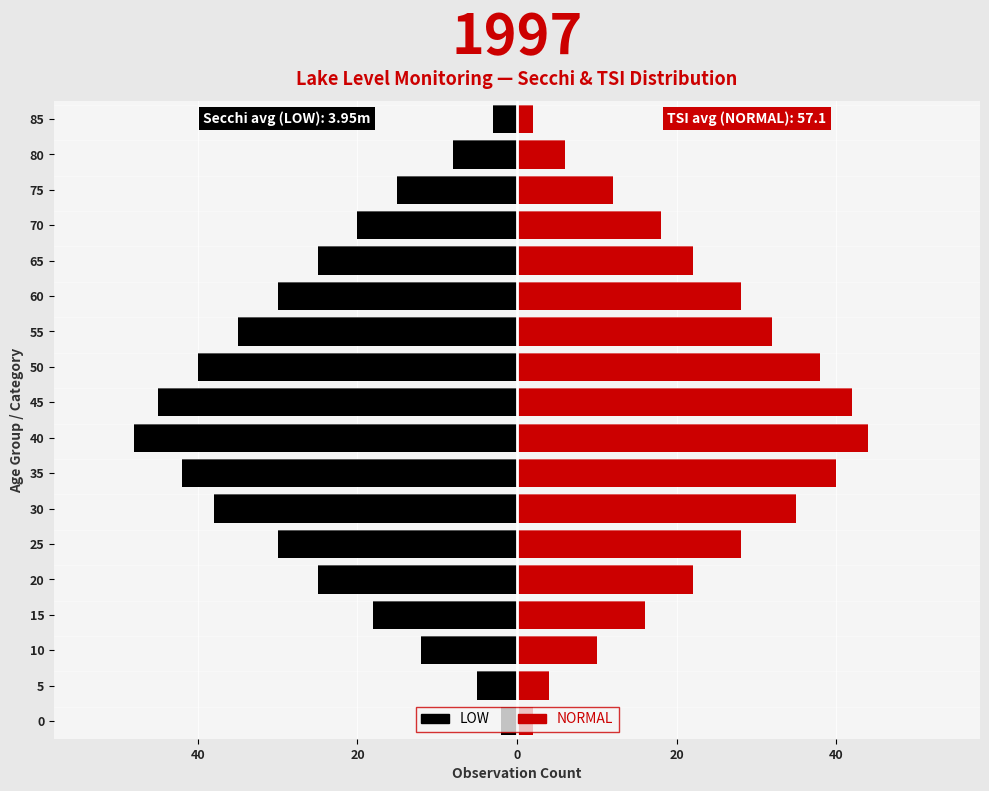

What is the greatest value displayed?

44